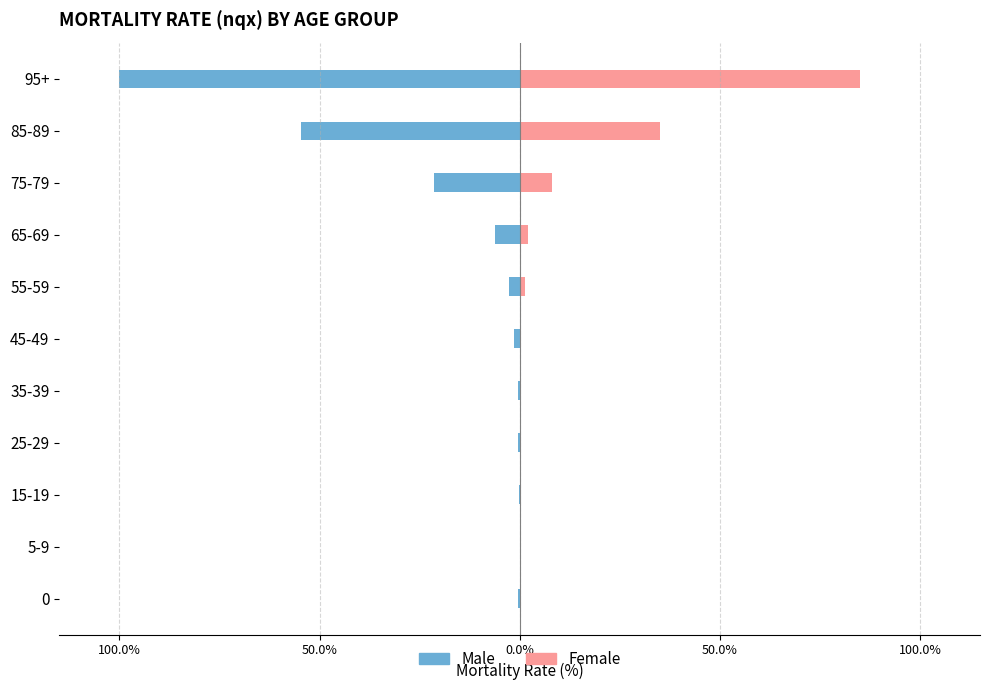

How many data points in Male are above -1?

5